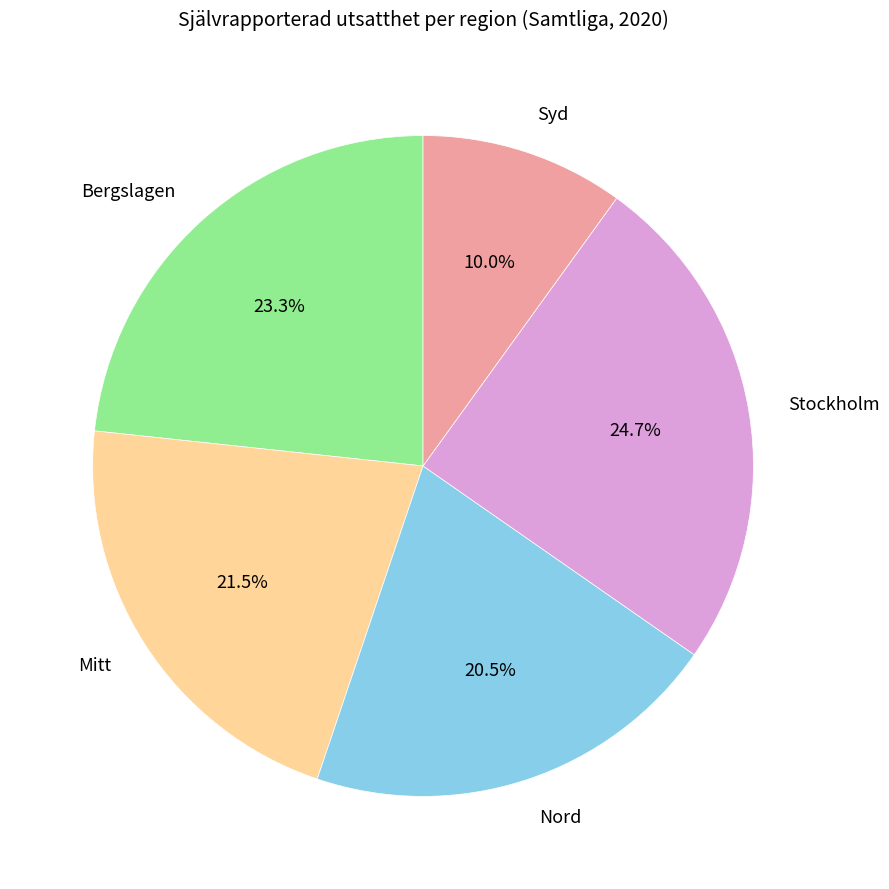

What is the total percentage of Stockholm and Syd?

34.7%